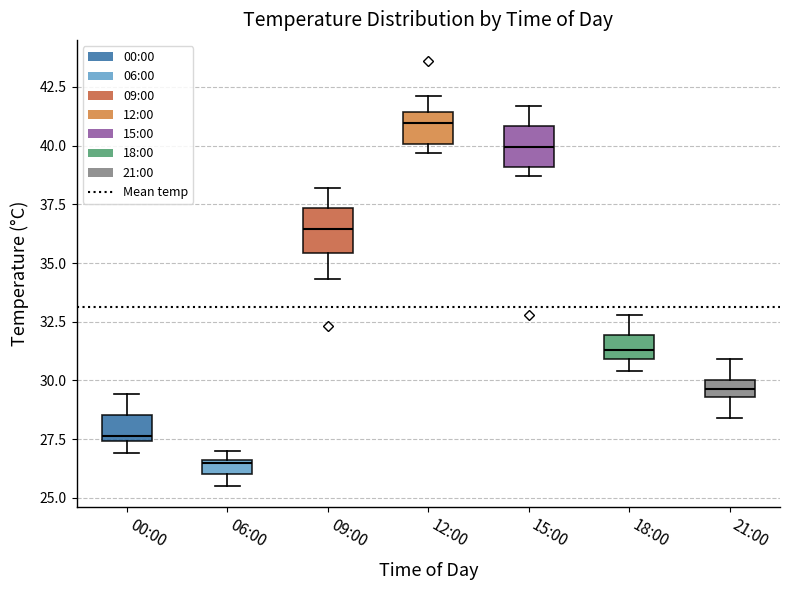

Which box has the highest median line?

12:00